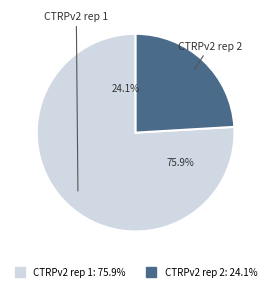

Is the sum of CTRPv2 rep 2 and CTRPv2 rep 1 greater than half?

Yes